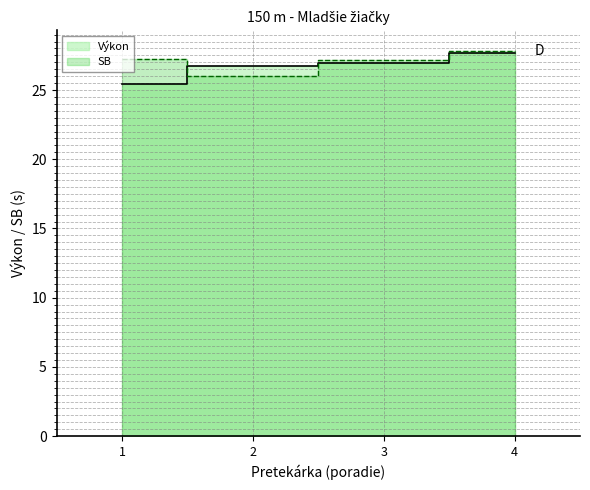

Which series changed the most between 3 and 4?

Výkon